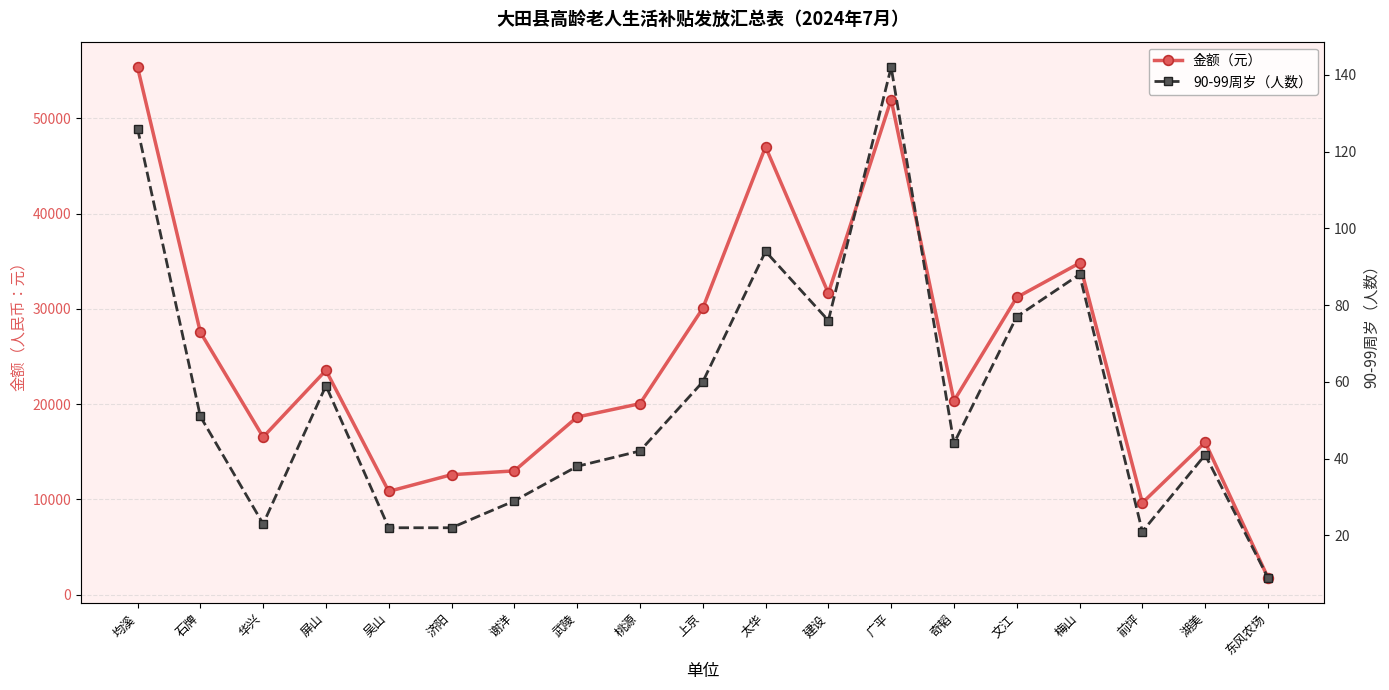

Rank the categories by 90-99周岁（人数） value from highest to lowest.

广平, 均溪, 太华, 梅山, 文江, 建设, 上京, 屏山, 石牌, 奇韬, 桃源, 湖美, 武陵, 谢洋, 华兴, 吴山, 济阳, 前坪, 东风农场